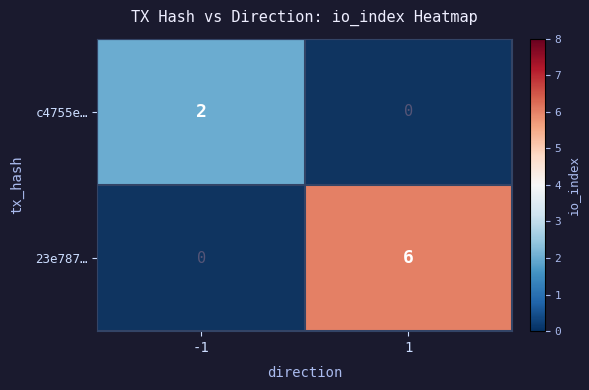

How many distinct data groups are displayed?

2